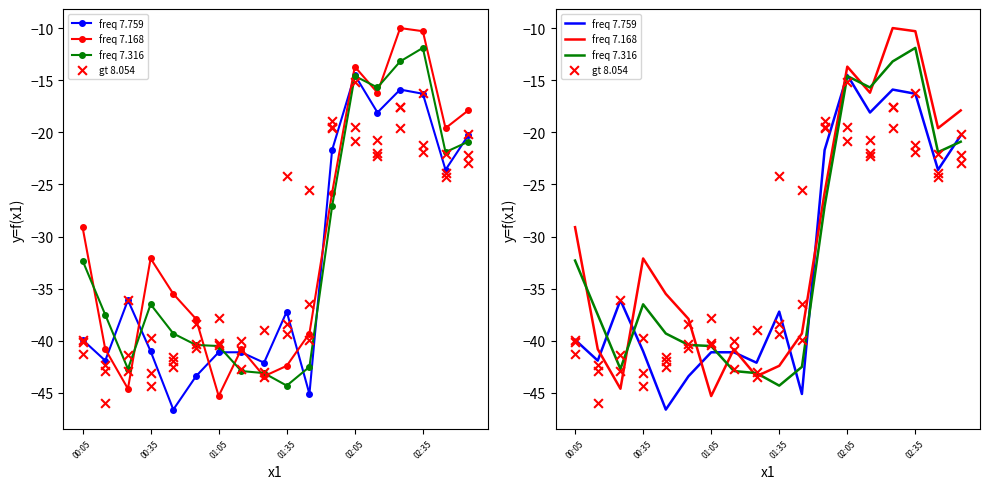

What are all the series names shown in the legend?

freq 7.759, freq 7.168, freq 7.316, gt 8.054